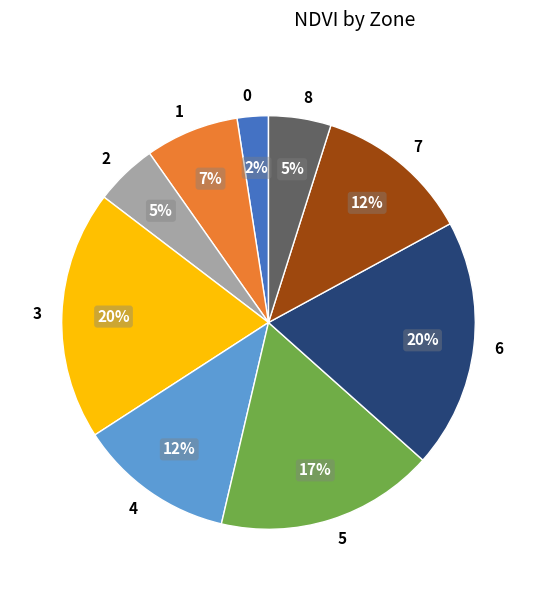

Does 4 account for over 50% of the chart?

No